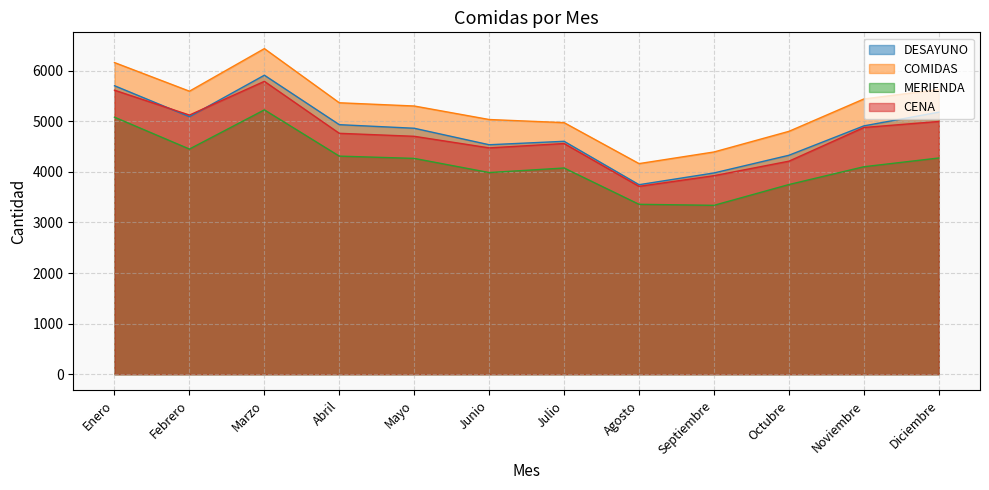

True or false: DESAYUNO and CENA intersect in this chart.

True